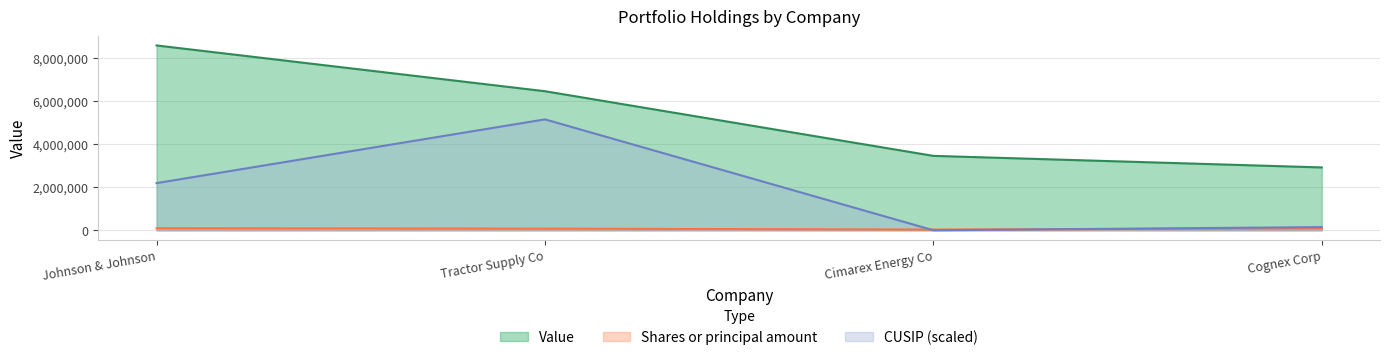

Which category has the lowest value in the Value series?

Cognex Corp